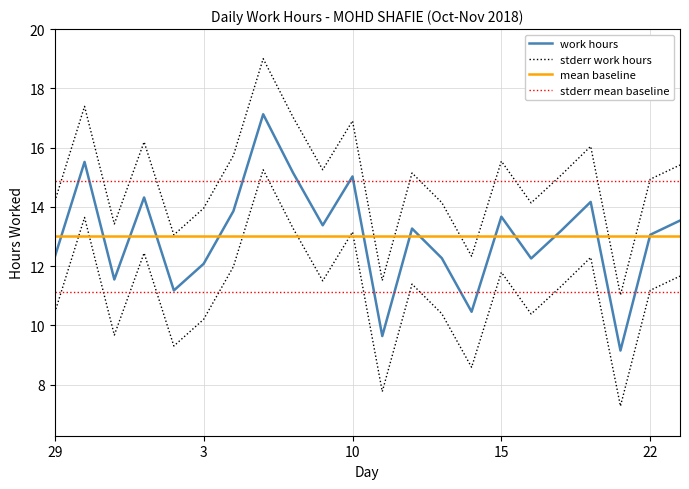

True or false: mean baseline and stderr mean baseline cross at least once.

False